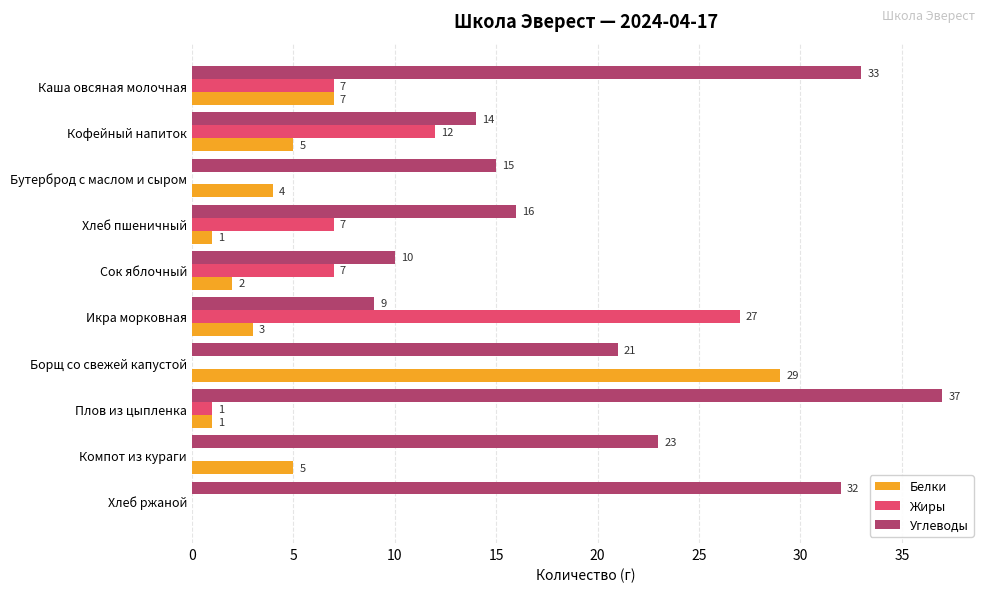

Where is Белки nearest to the value 14?

Каша овсяная молочная